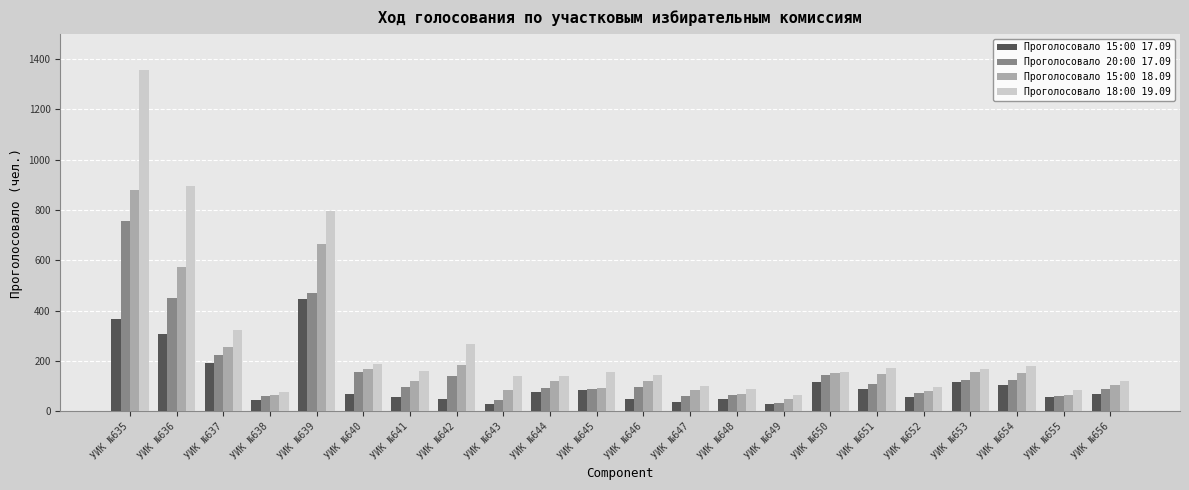

Rank the series at УИК №641 from highest to lowest value.

Проголосовало 18:00 19.09, Проголосовало 15:00 18.09, Проголосовало 20:00 17.09, Проголосовало 15:00 17.09